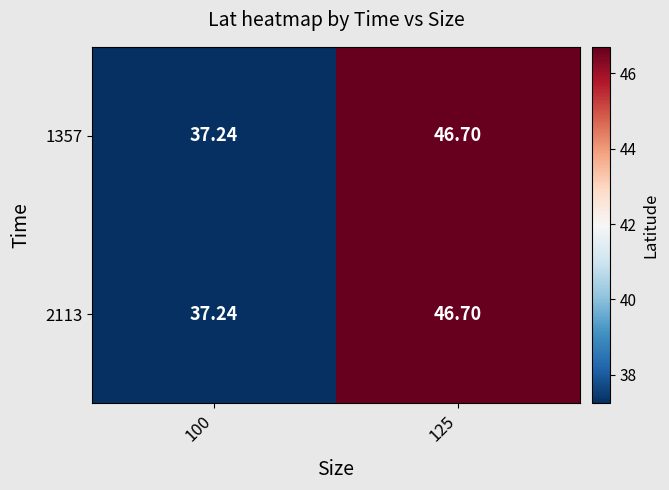

Is the value of 2113 at 100 greater than the value of 1357 at 125?

No